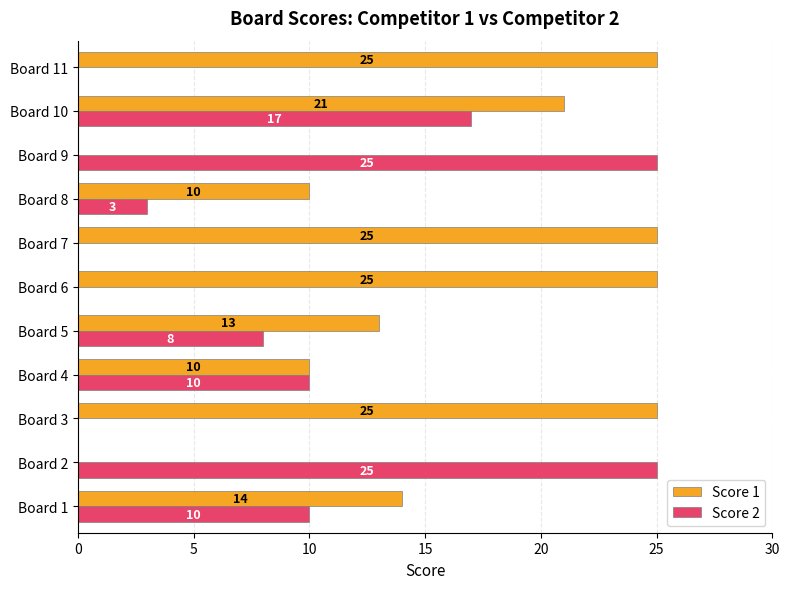

What is the sum of all Score 1 values?

168